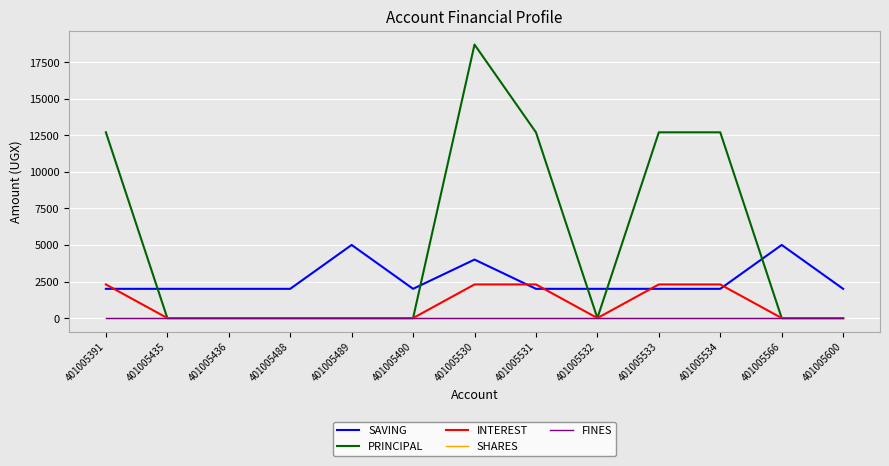

Is the value of SHARES at 401005566 greater than the value of PRINCIPAL at 401005391?

No